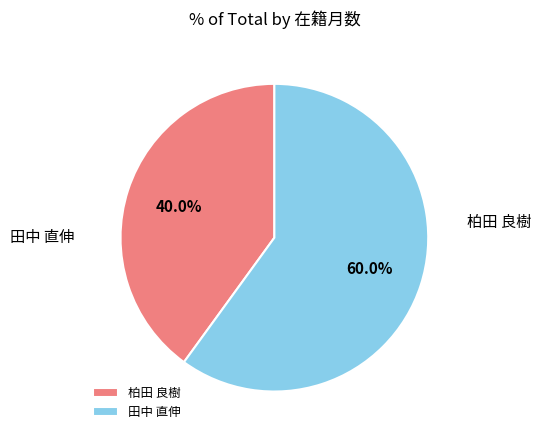

Is there a majority slice in this chart?

Yes